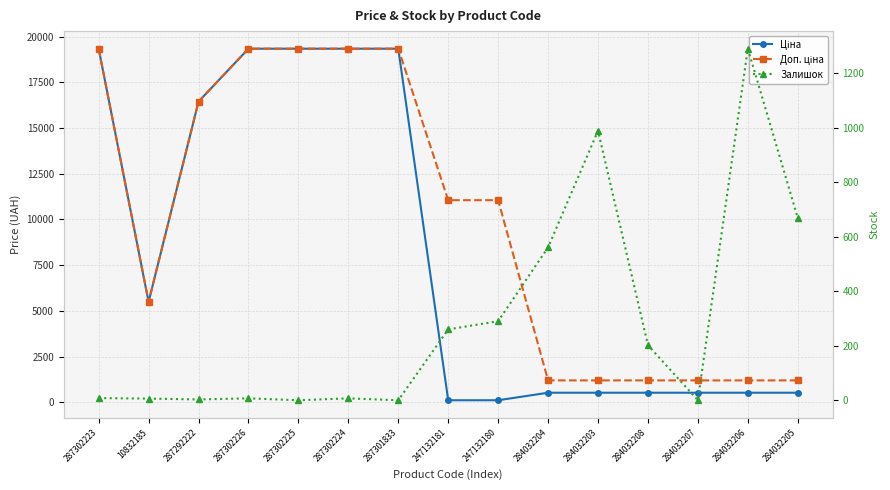

True or false: Доп. ціна and Ціна intersect in this chart.

False